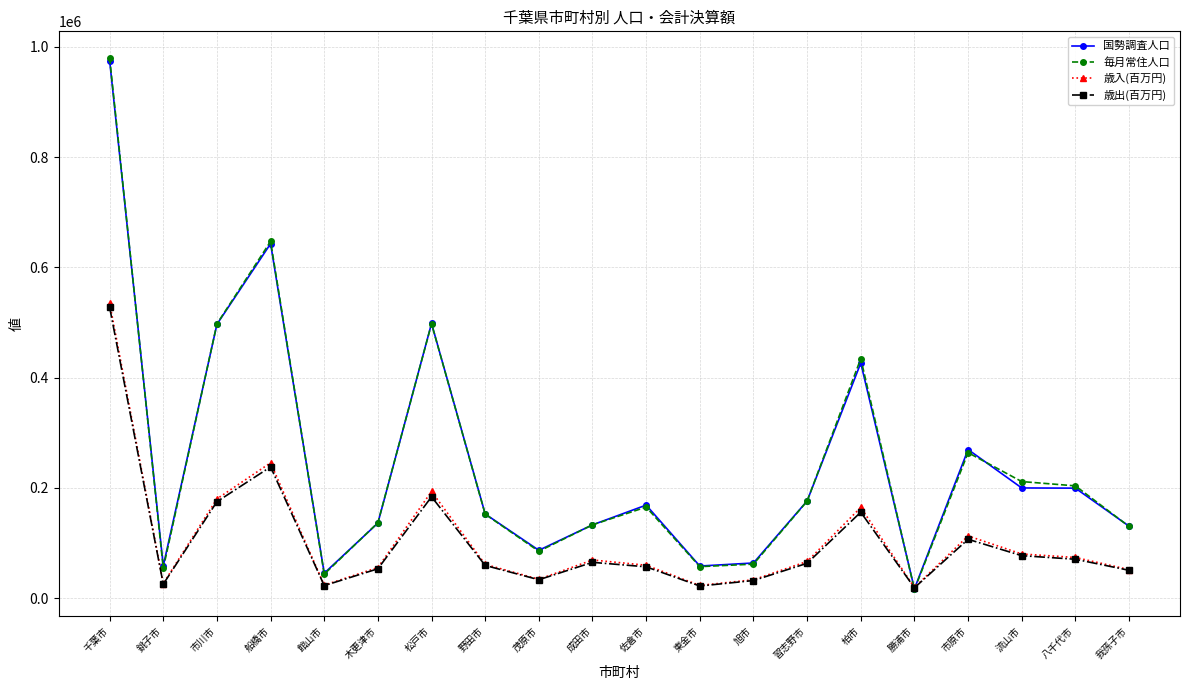

What is the greatest value displayed?

979877